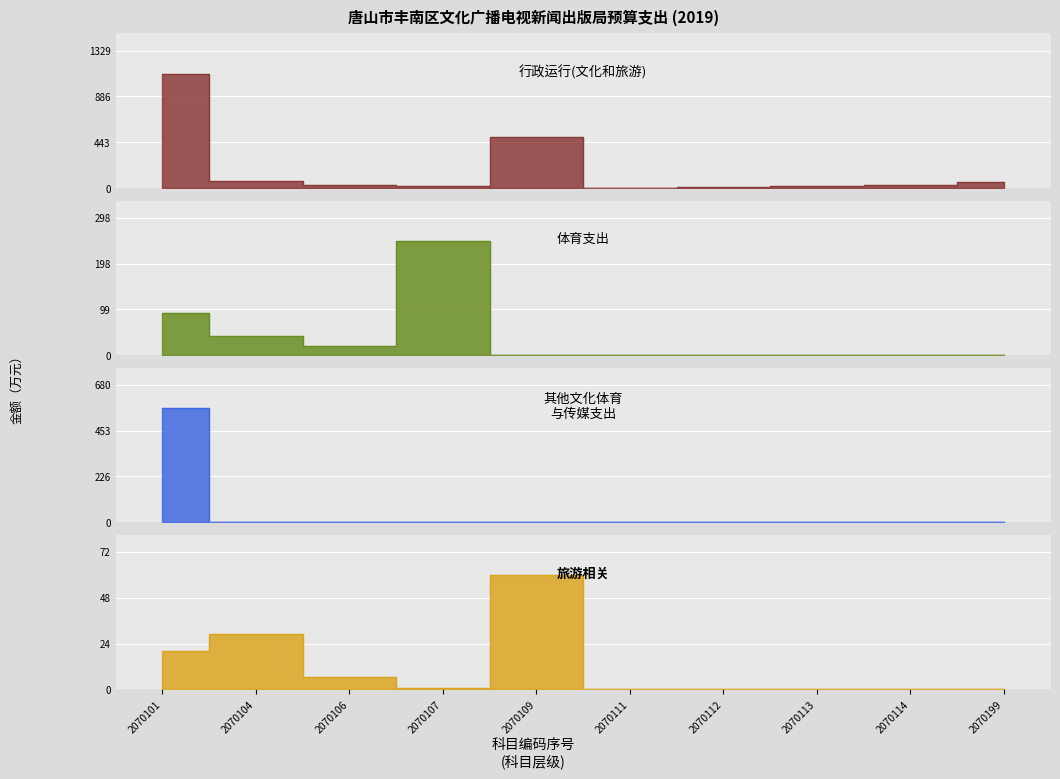

How many lines are shown in the chart?

4